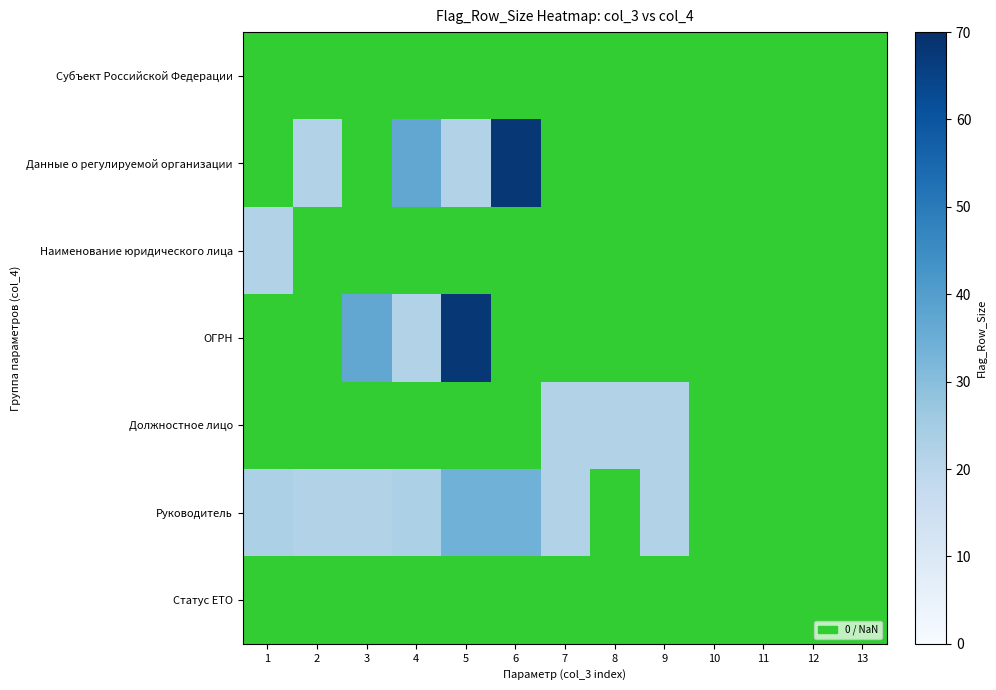

Count the number of data series in this chart.

7